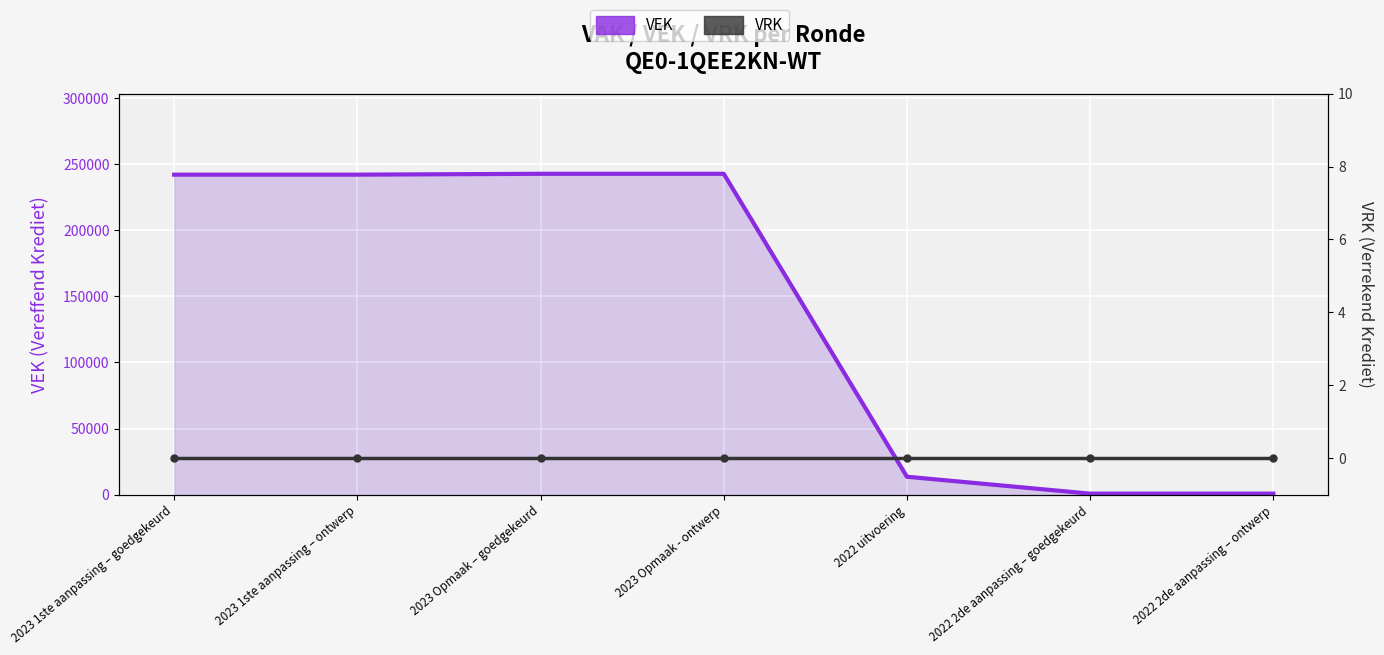

What is the average value of the VEK series?

140646